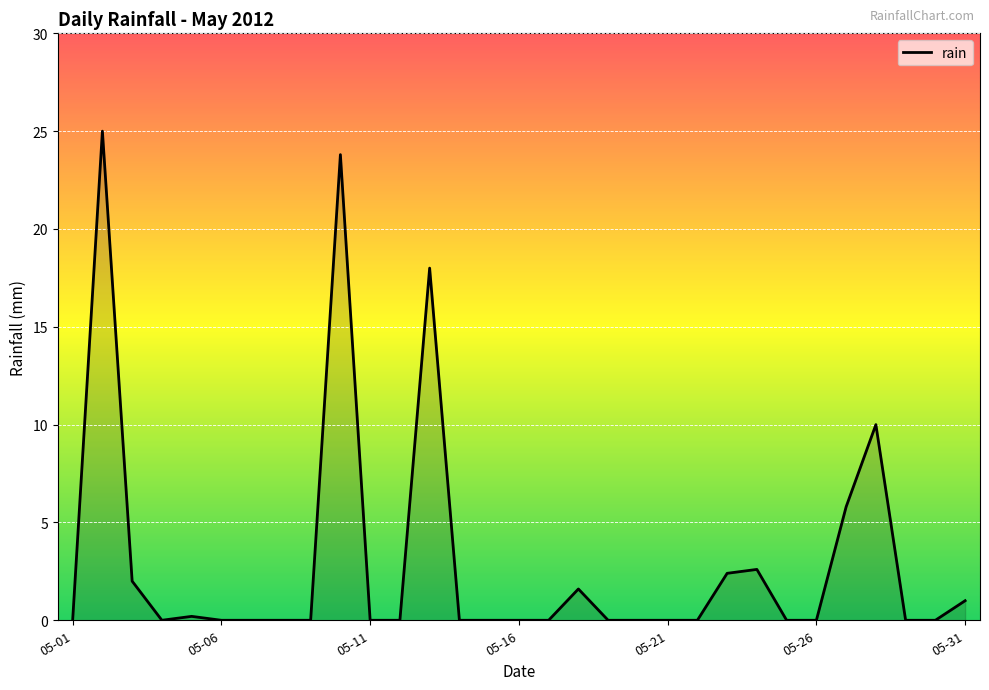

What is the greatest value displayed?

25.0